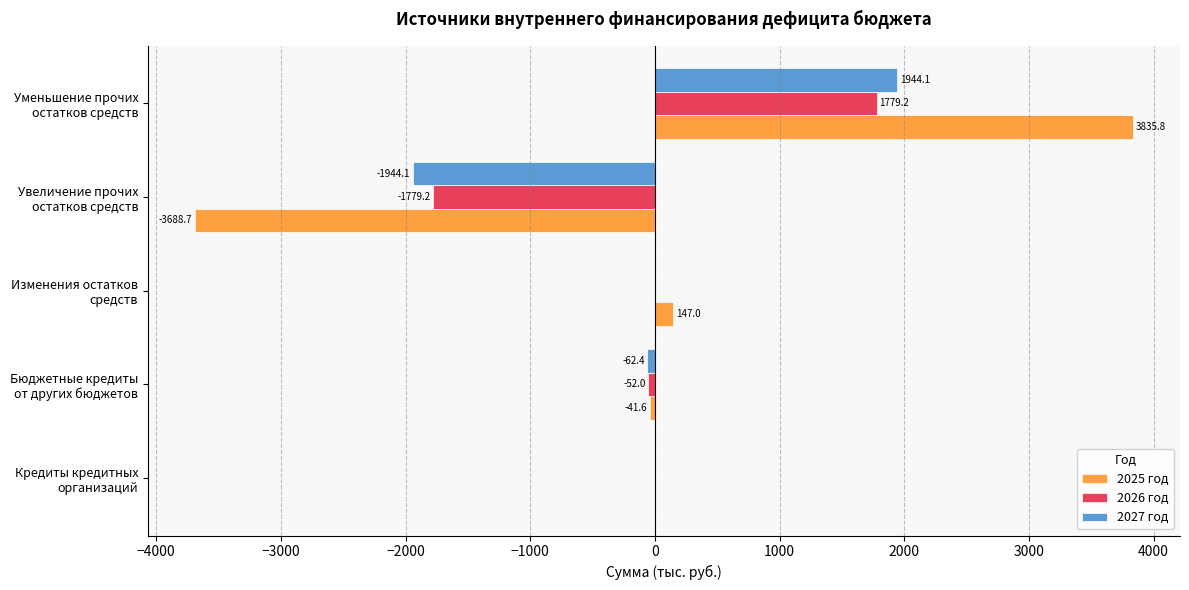

What is the maximum value shown in the chart?

3835.8